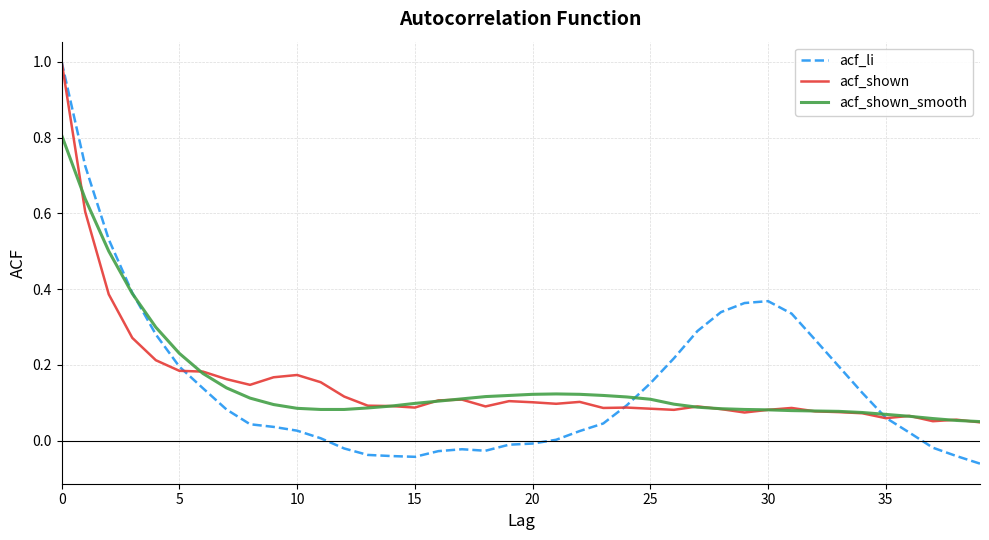

What is the maximum value for acf_shown_smooth?

0.8